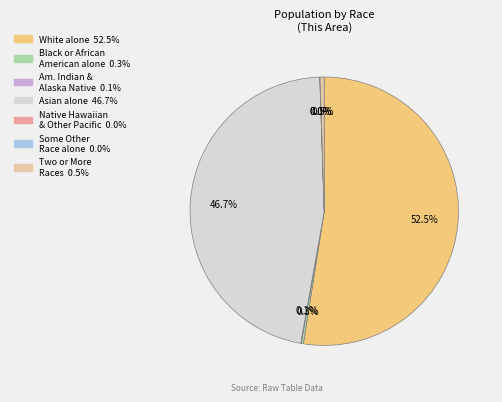

Is there any slice that represents more than half of the pie?

Yes